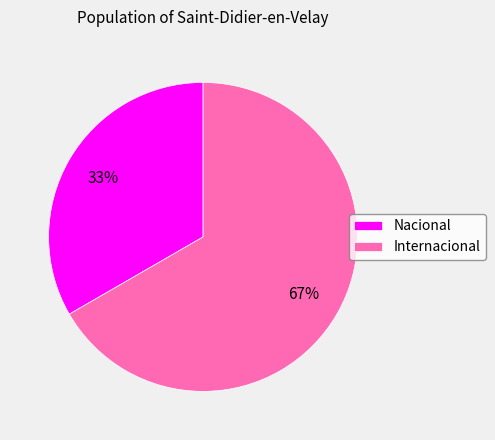

Do Nacional and Internacional together represent more than half of the pie?

Yes